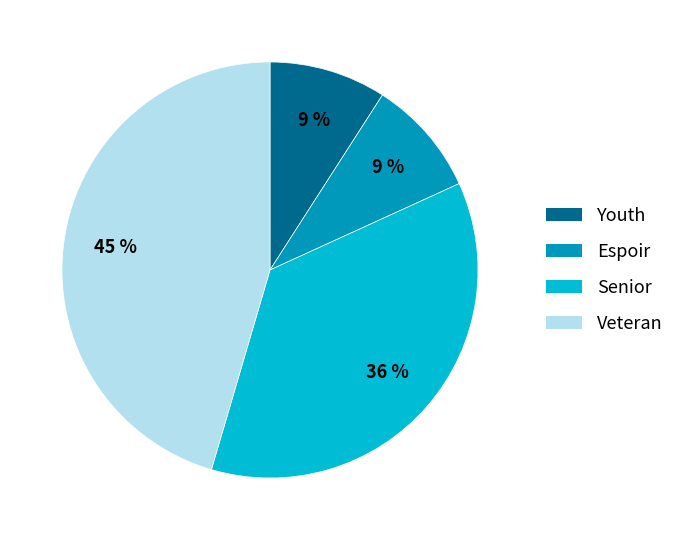

Which category has the biggest portion of the pie?

Veteran